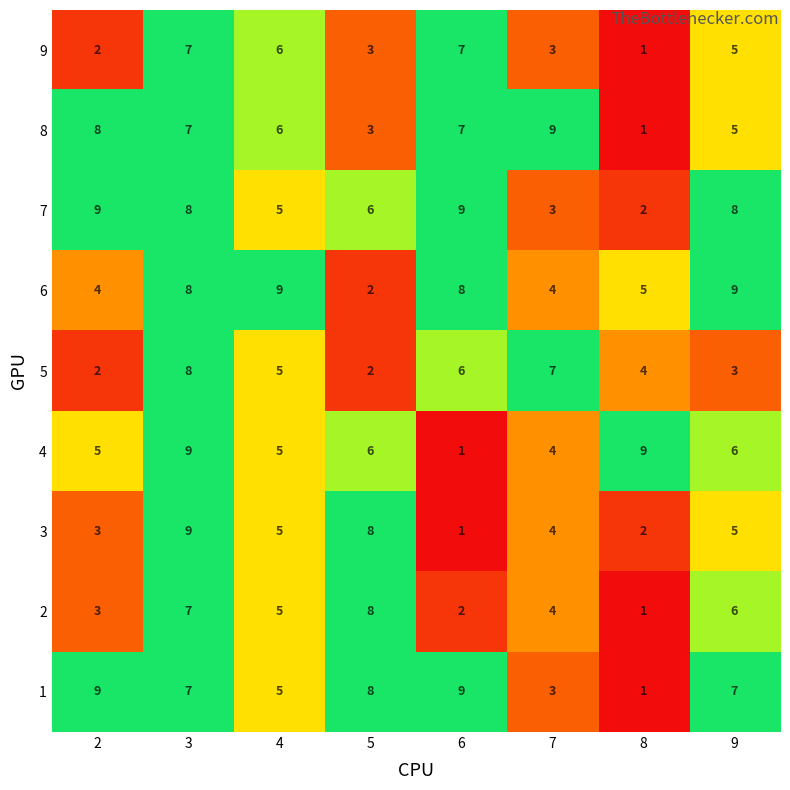

What is the difference between the second highest and minimum values in the 8 series?

7